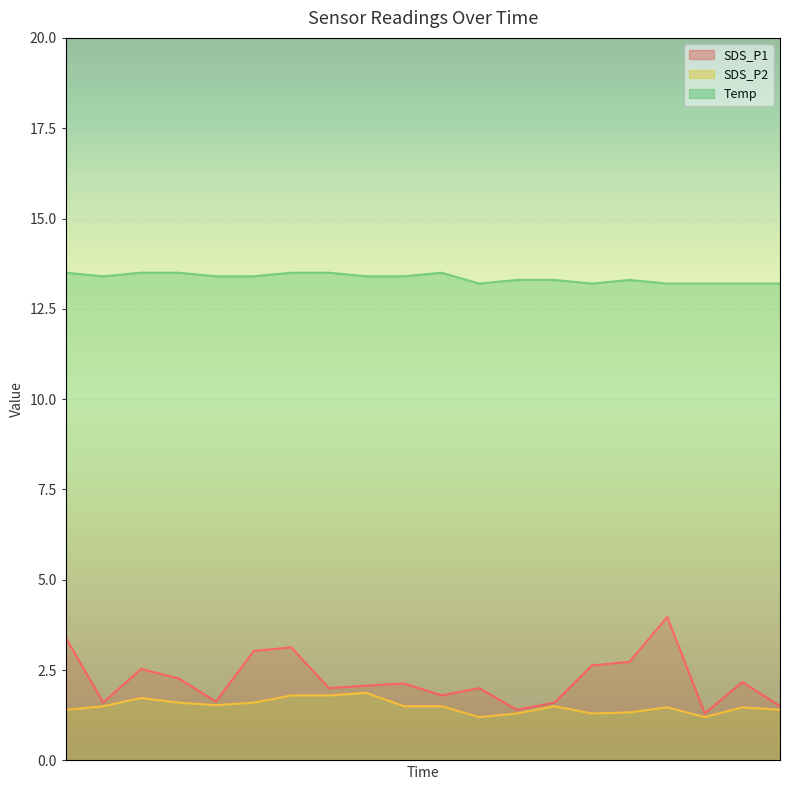

At which label does SDS_P1 reach its peak?

00:41